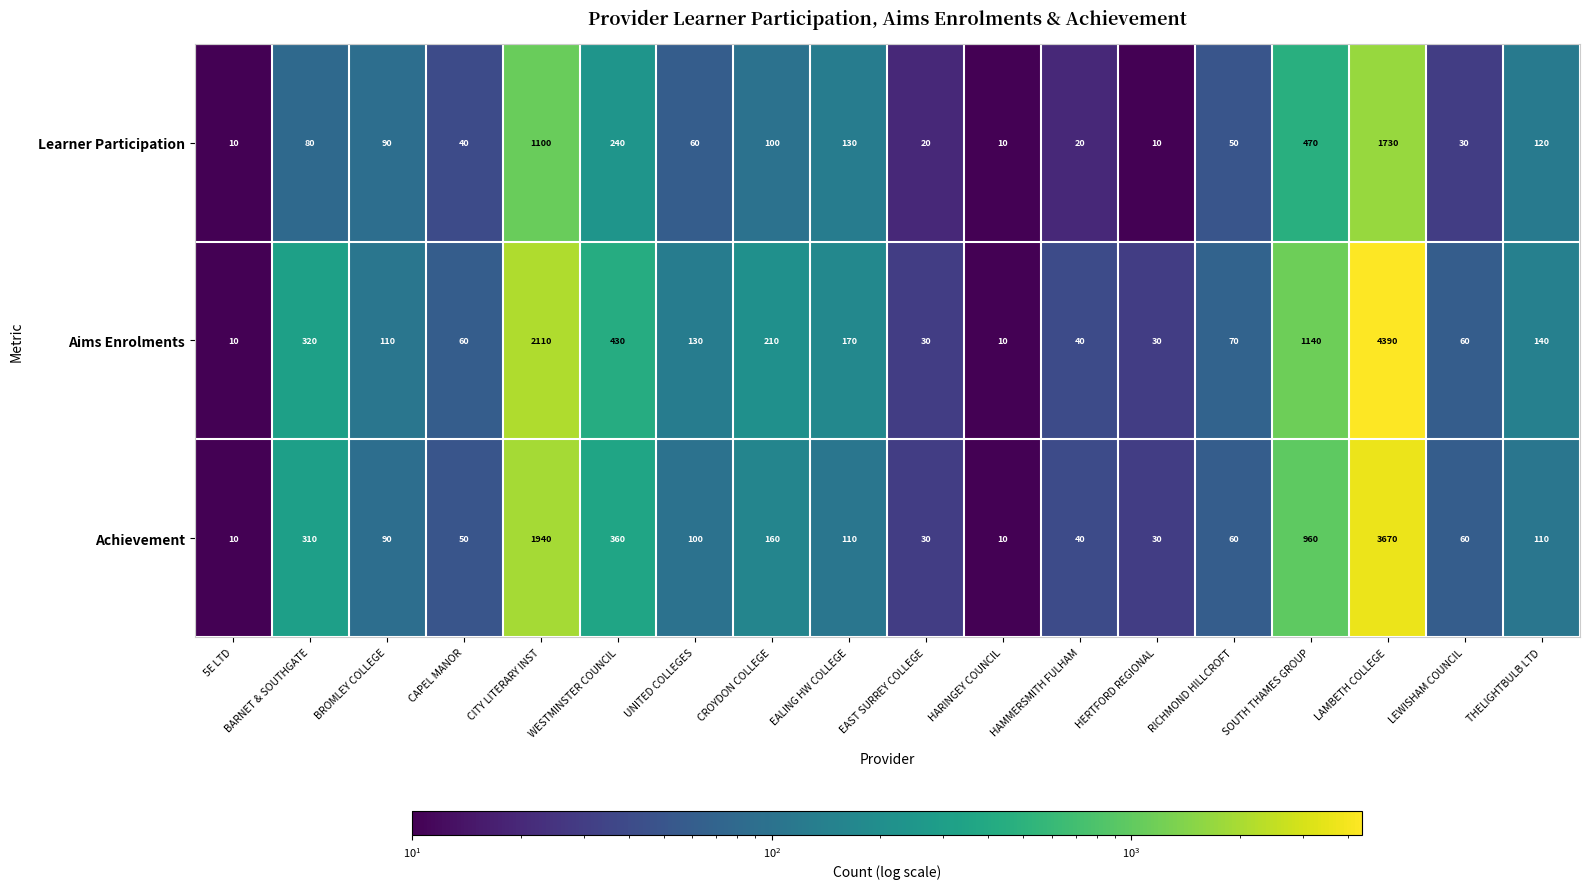

What is the maximum value for Achievement?

3670